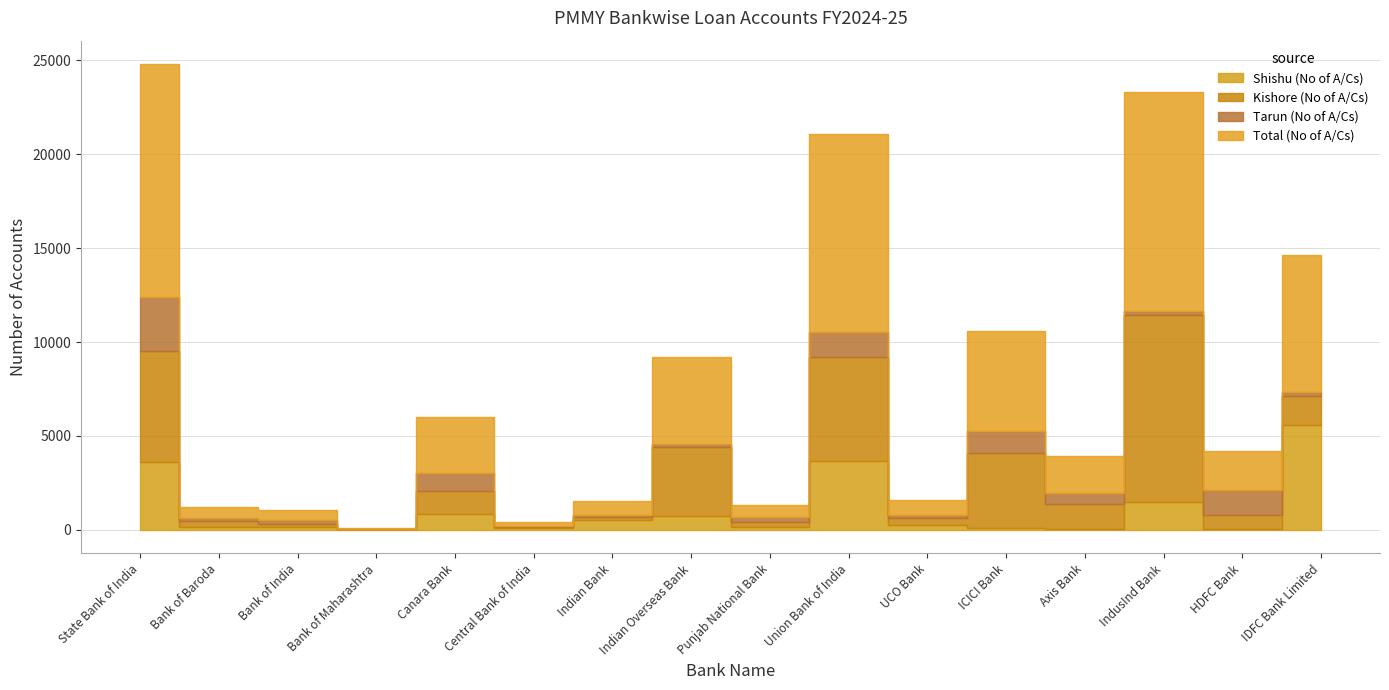

At which label is Tarun (No of A/Cs) closest to 1446?

Union Bank of India